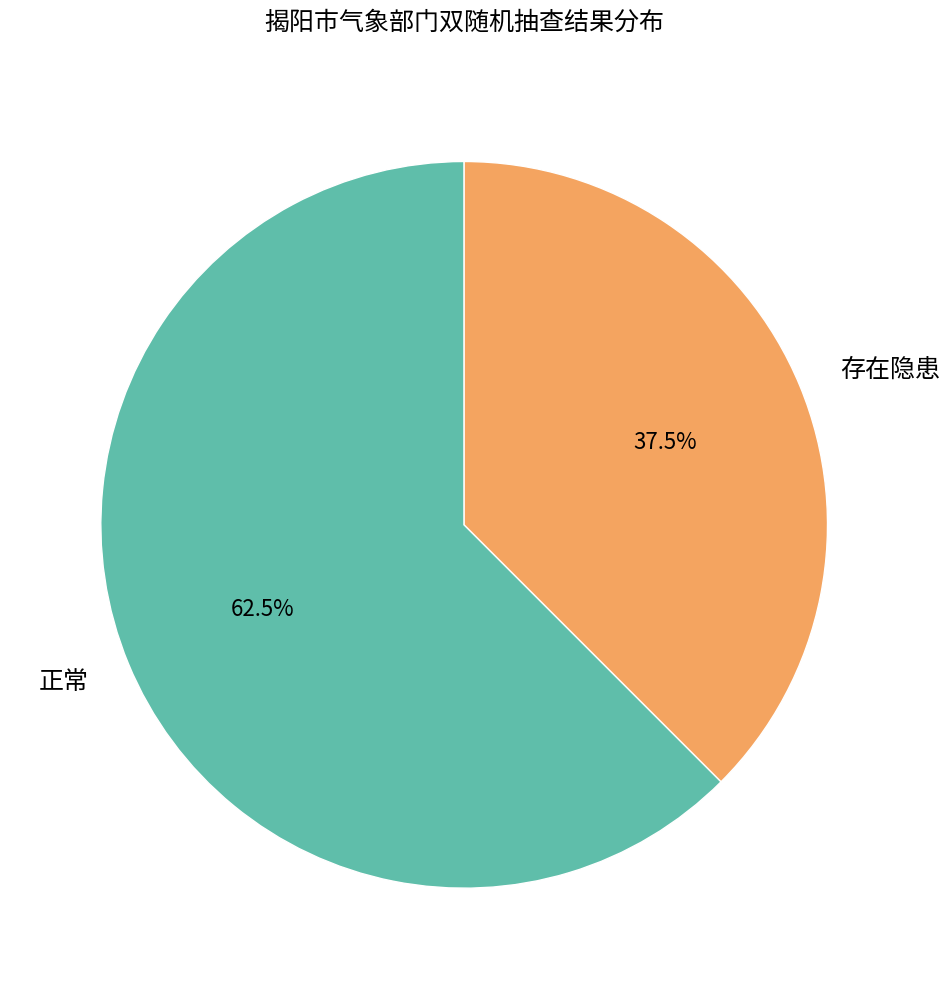

What is the ratio of the value at 存在隐患 to the value at 正常?

0.6